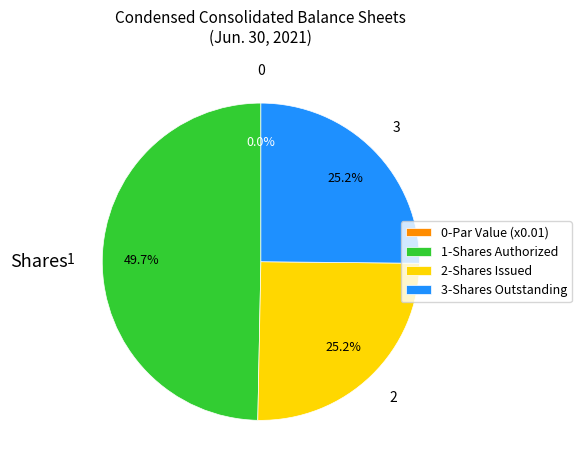

To the nearest percent, what portion does Common stock, shares outstanding represent?

25%